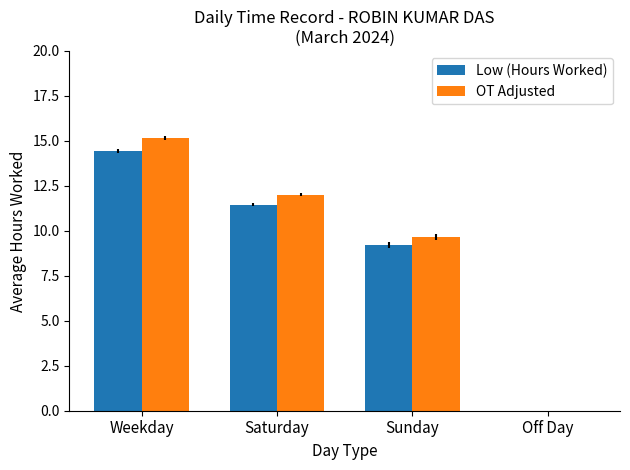

Between Weekday and Off Day, which series saw the biggest shift?

OT Adjusted